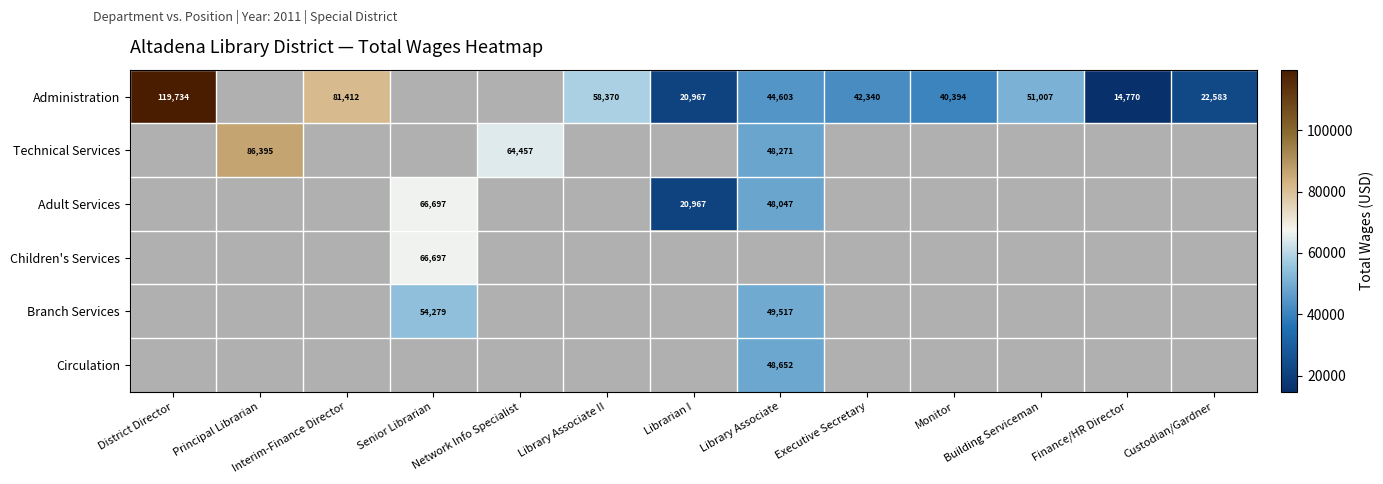

What is the sum of the Administration values at Library Associate II and Library Associate?

102973